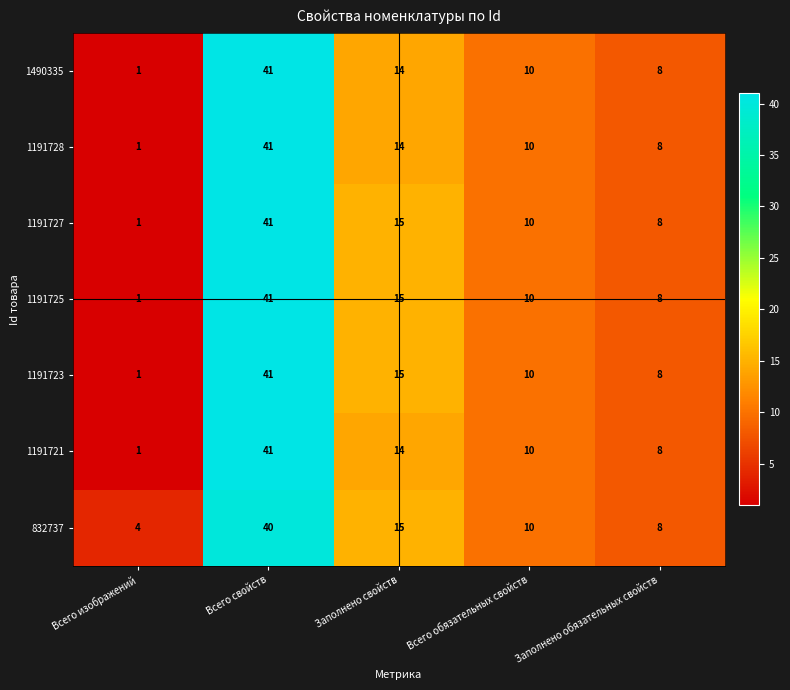

What is the difference between the maximum and minimum values in the 1191728 series?

40